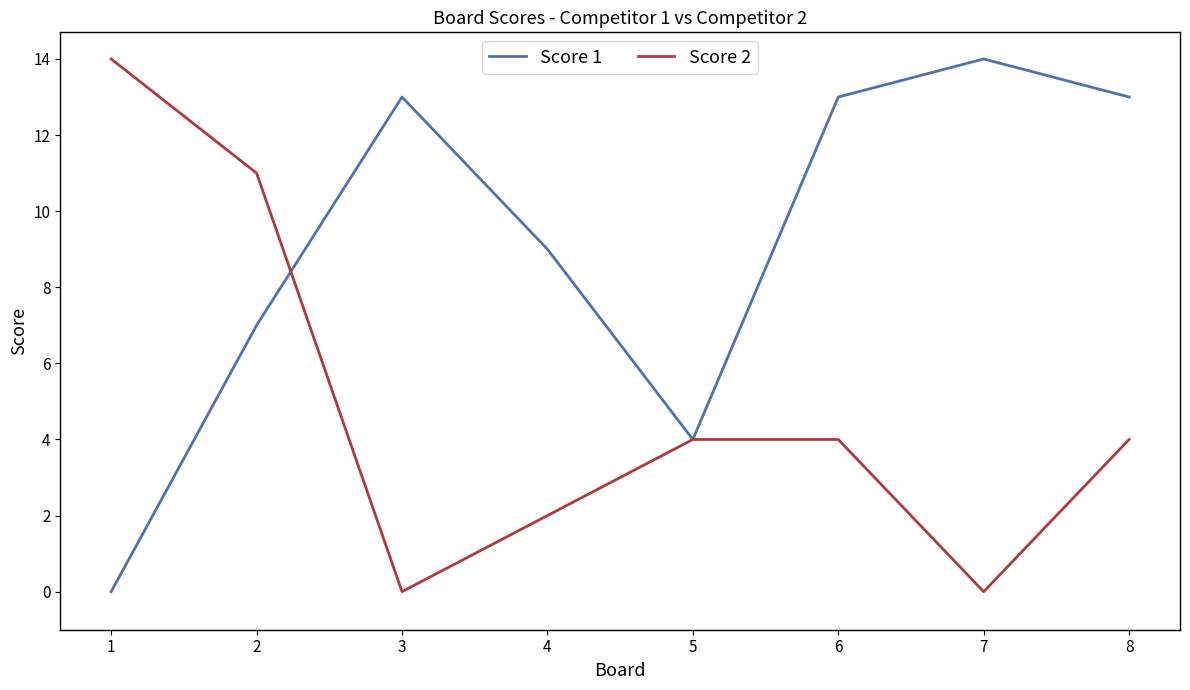

The Score 2 series shows 0 at 3. True or false?

True